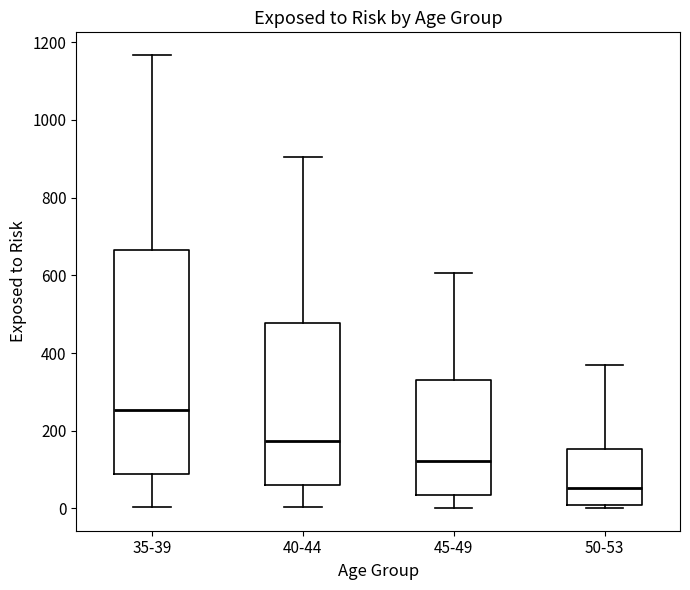

Reading left to right, transcribe this box plot: for each box, give where its median line is, the range the box spans, and where its two whiskers end, as read against the y-axis. The values are not printed on the chart, so give them approximately, as read against the axis.

35-39: median 260, box 80 to 660, whiskers 0 to 1160
40-44: median 180, box 60 to 480, whiskers 0 to 900
45-49: median 120, box 40 to 340, whiskers 0 to 600
50-53: median 60, box 0 to 160, whiskers 0 (just below the box's lower edge) to 360